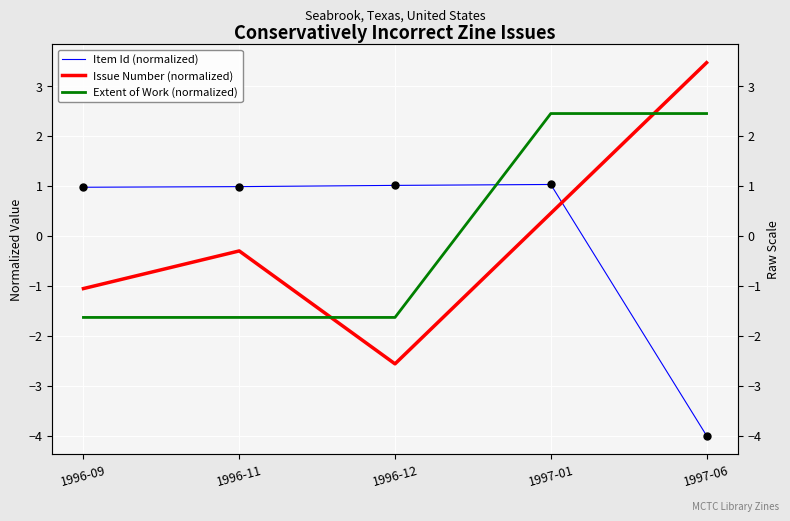

How many series are shown in this chart?

3